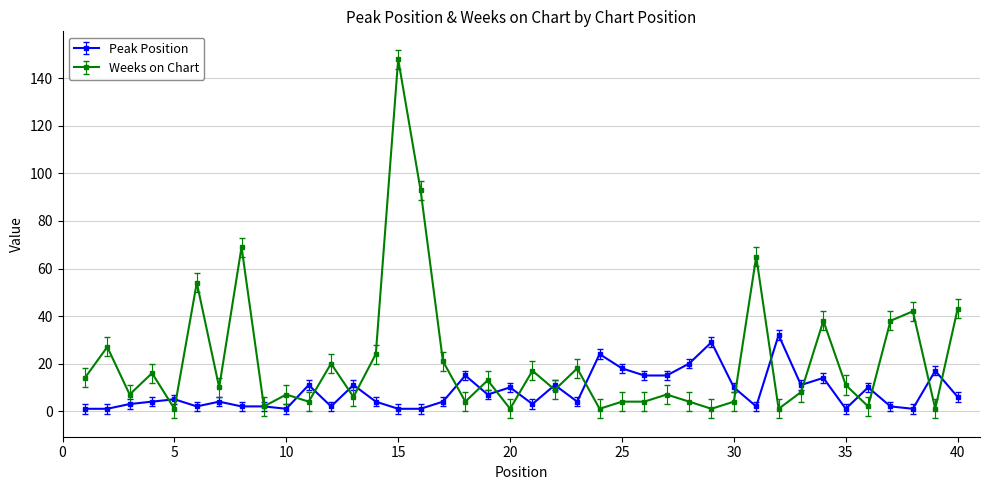

What is the greatest value displayed?

148